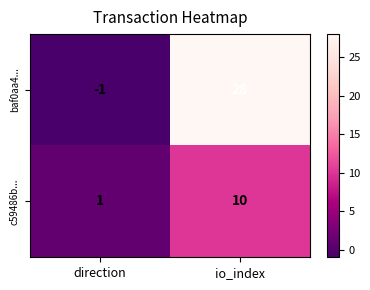

Rank the series by their maximum value, from lowest to highest.

c59486b..., baf0aa4...